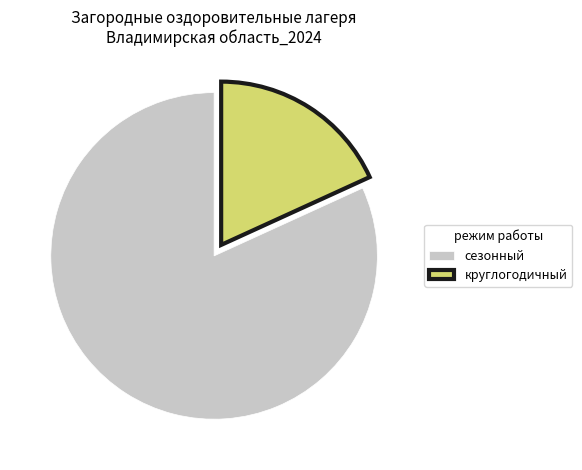

Rank the categories by value from lowest to highest.

круглогодичный, сезонный